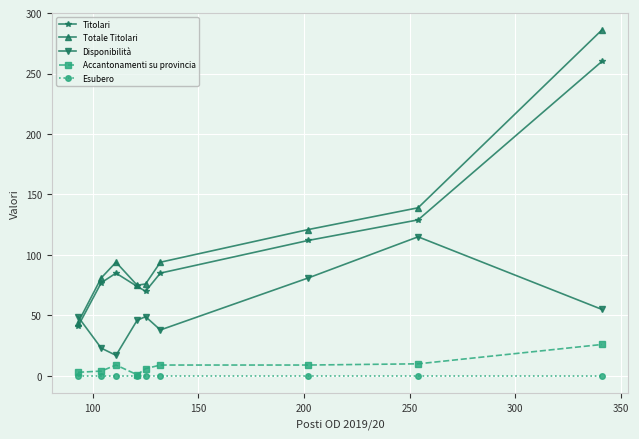

True or false: Accantonamenti su provincia and Totale Titolari cross at least once.

False